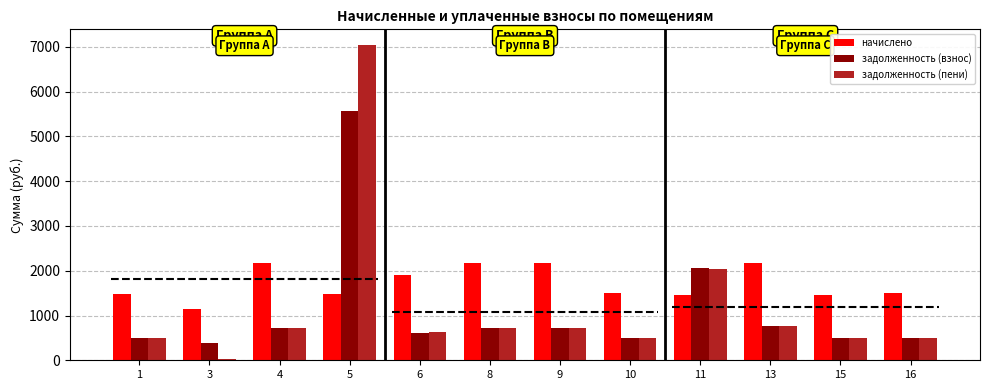

What is the sum of all начислено values?

20613.9